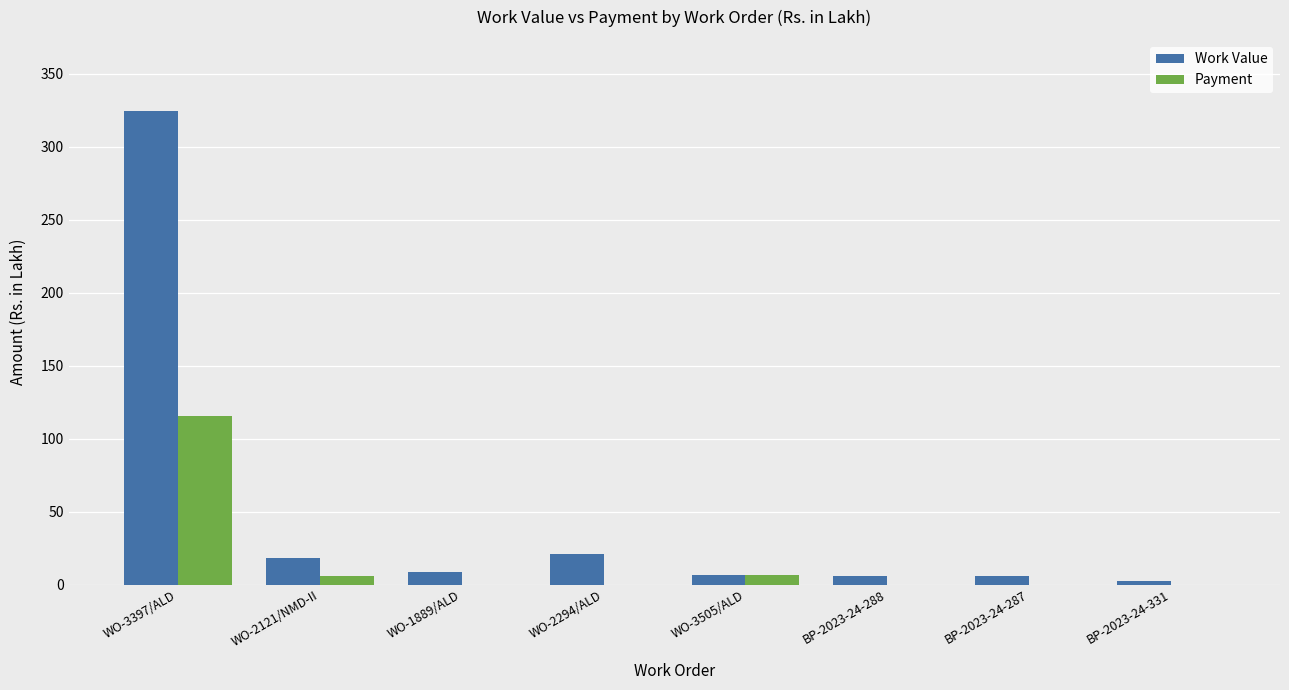

At which category does the chart reach its peak across all series?

WO-3397/ALD